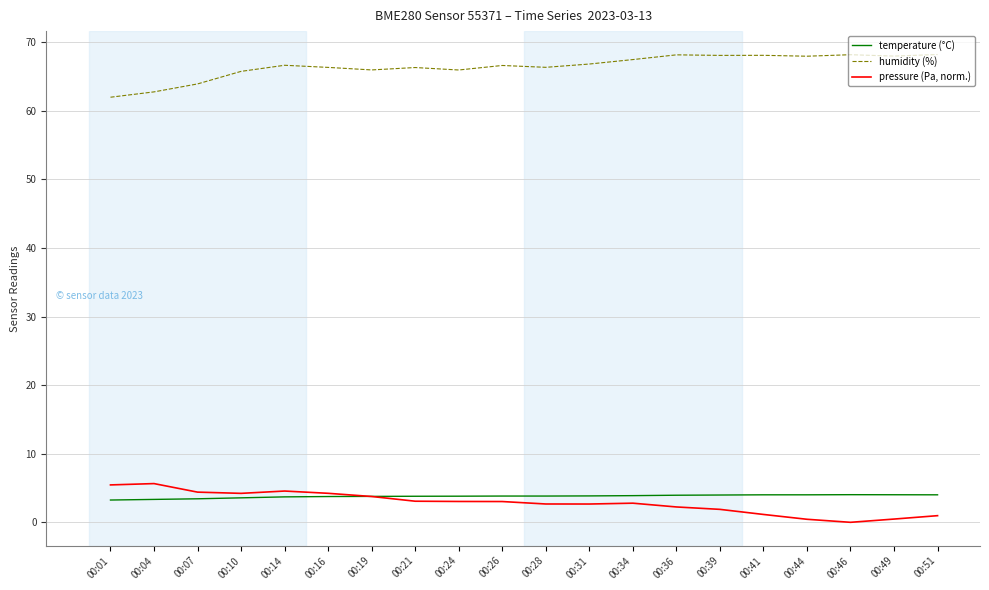

What is the spread (max minus min) of values at 00:34?

64.7